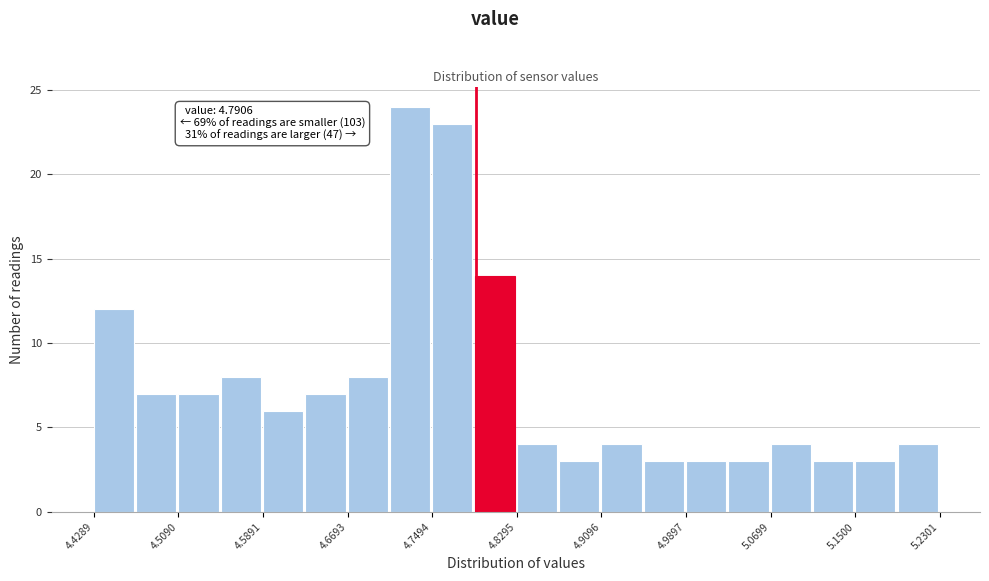

Over which range of the x-axis is the bar tallest?

4.71 to 4.75